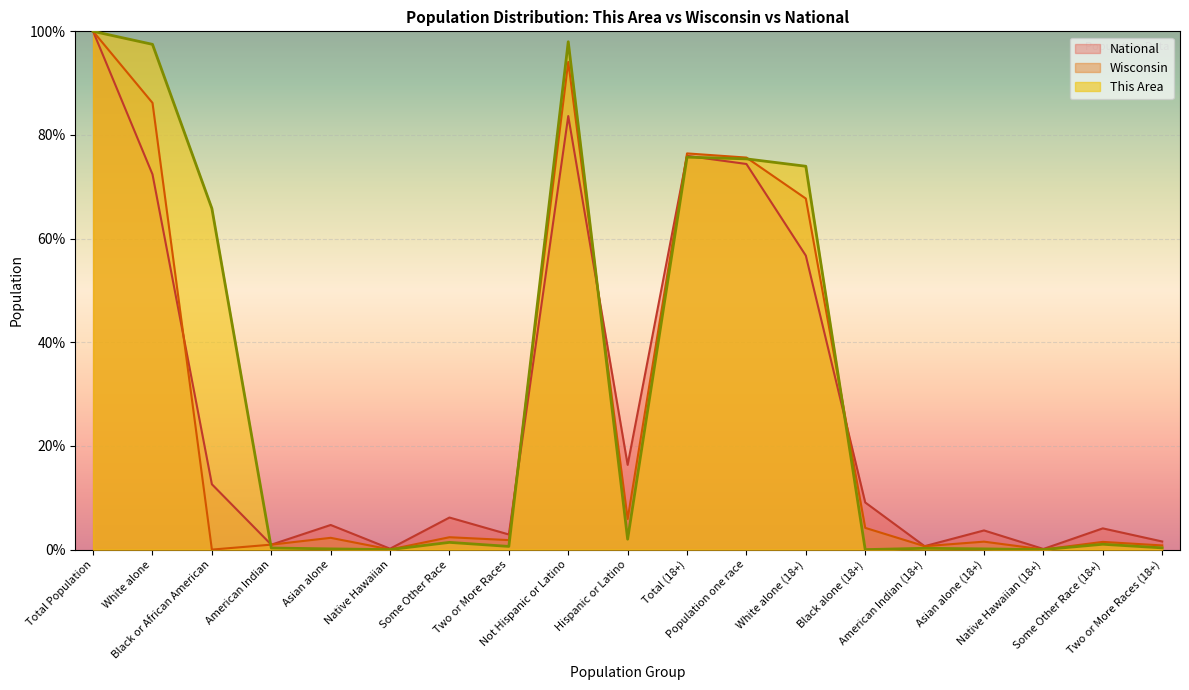

The National series shows 0.4 at American Indian (18+). True or false?

False